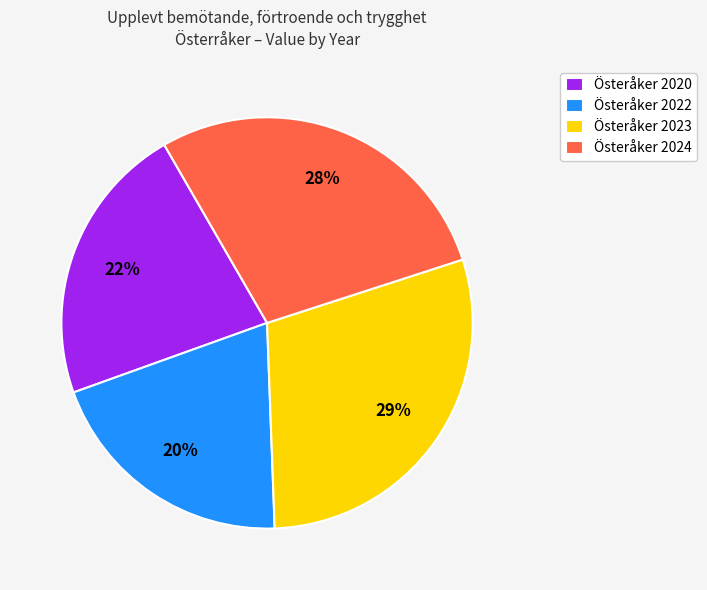

Rank the categories by value from lowest to highest.

Österåker 2022, Österåker 2020, Österåker 2024, Österåker 2023